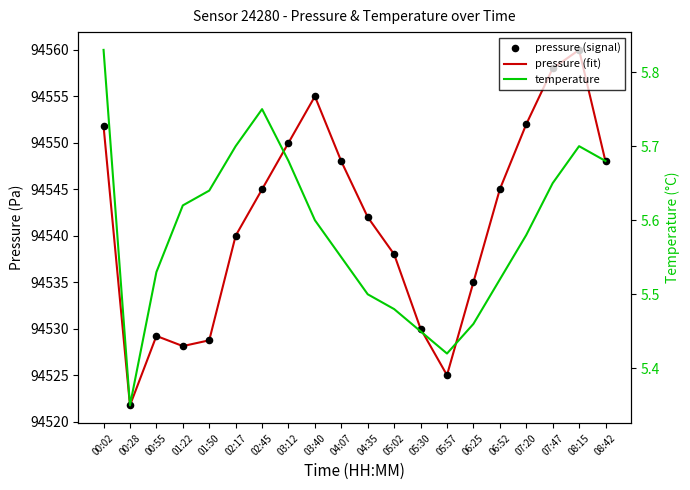

At how many categories does at least one series exceed 18860?

20